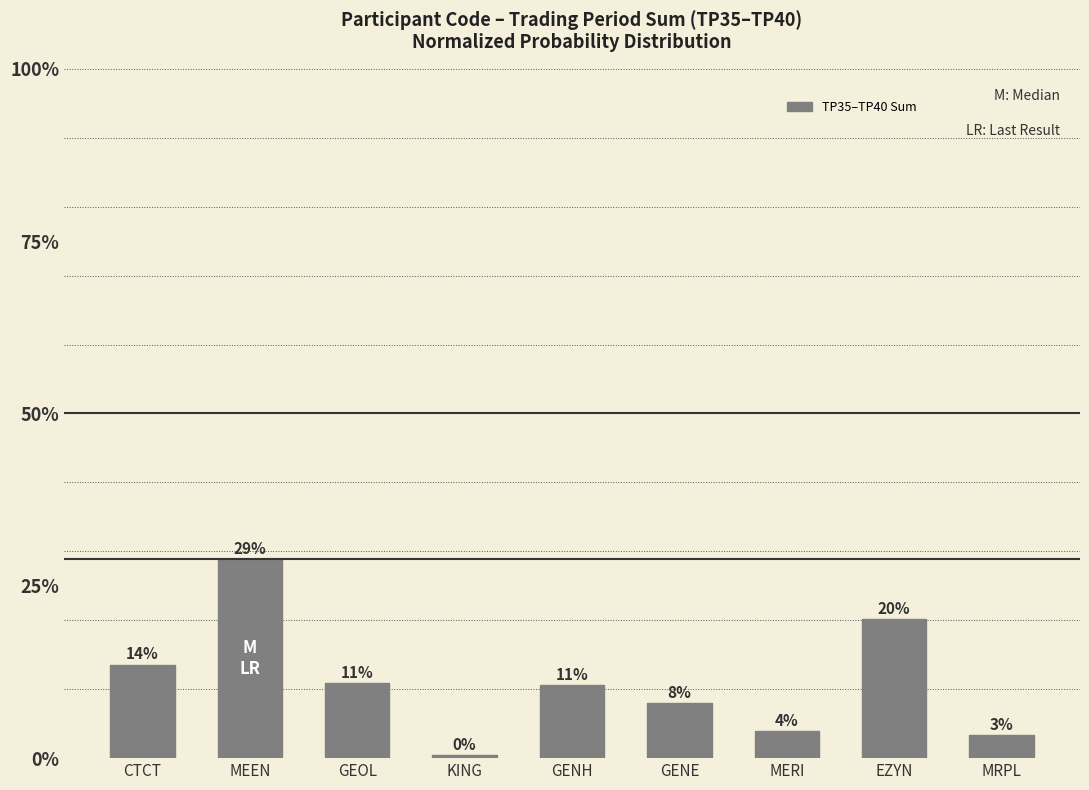

Does the chart contain stacked bars?

No